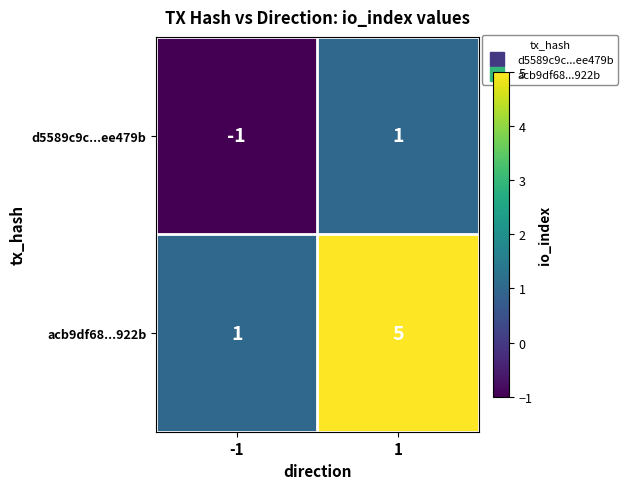

What is the difference between the acb9df68...922b values at -1 and 1?

4